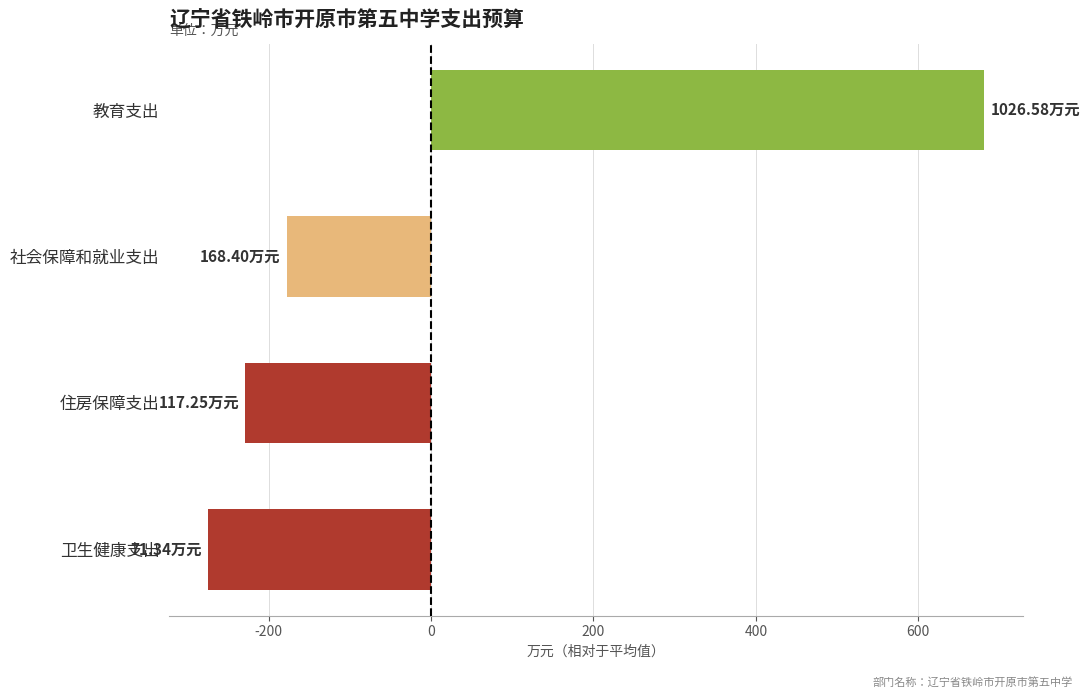

What is the difference between the maximum and minimum values?

955.2